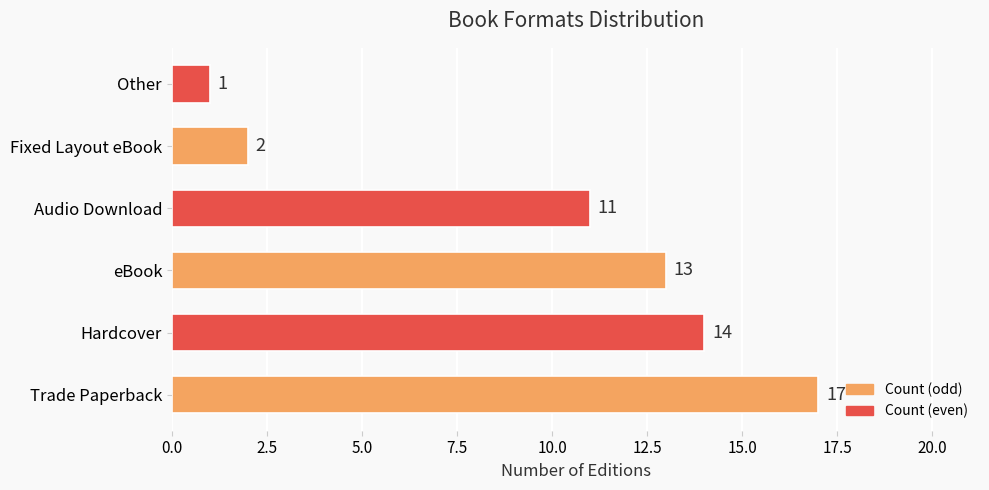

How many data points are less than 13?

3